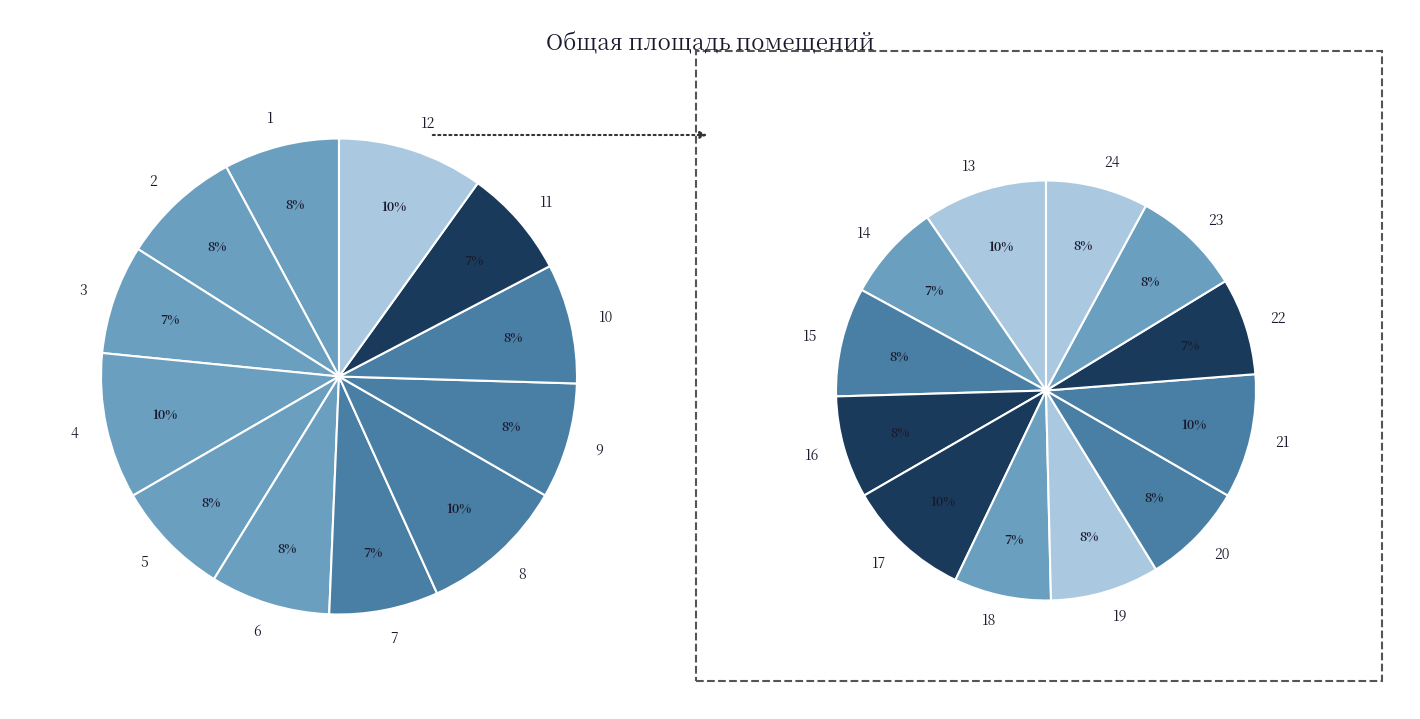

To the nearest percent, what is the combined percentage of 12 and 4?

20%